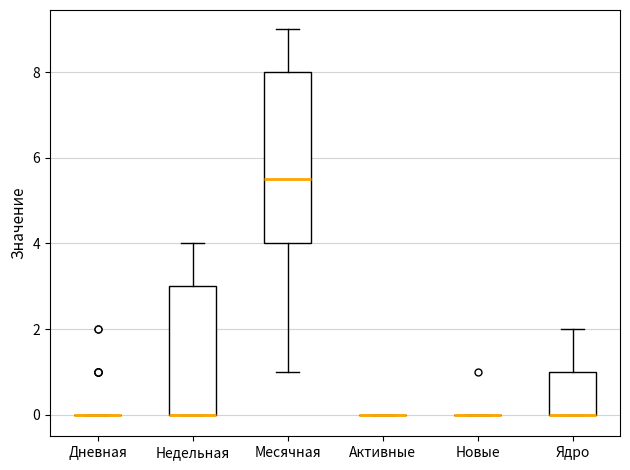

Comparing the boxes themselves (not the whiskers), which one is the tallest?

Месячная